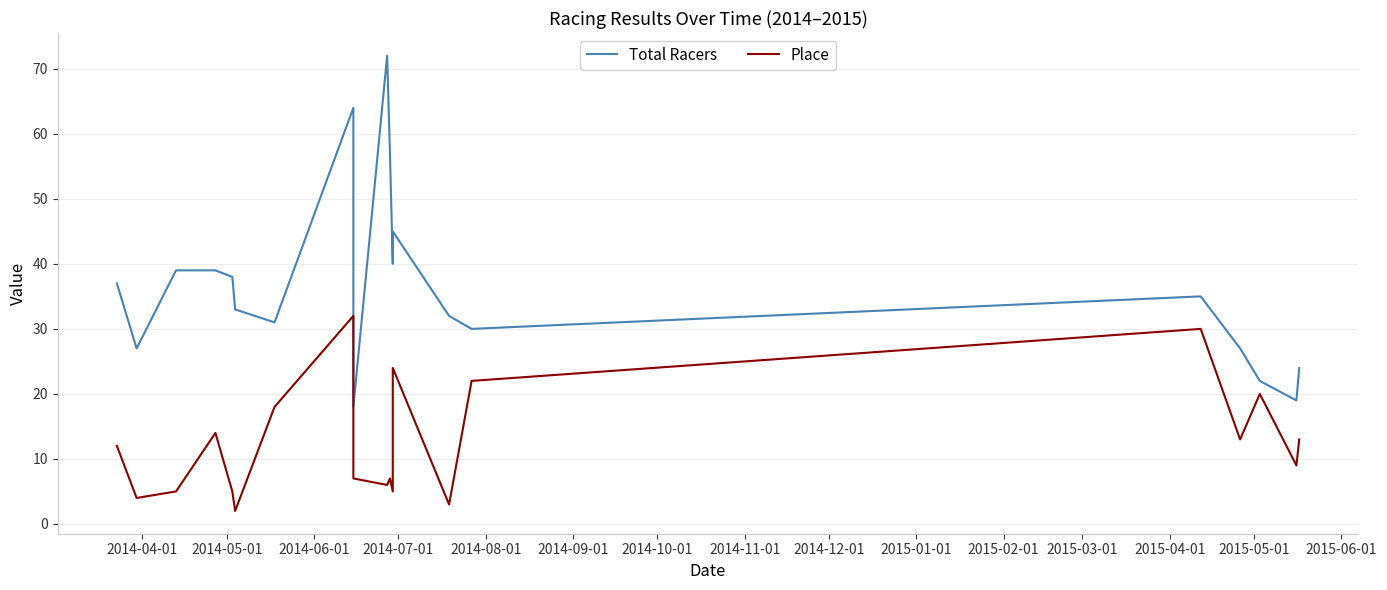

Reading left to right, what are all the values shown in this chart?

Total Racers: 37	27	39	39	38	33	31	64	18	72	57	40	45	32	30	35	27	22	19	24
Place: 12	4	5	14	5	2	18	32	7	6	7	5	24	3	22	30	13	20	9	13